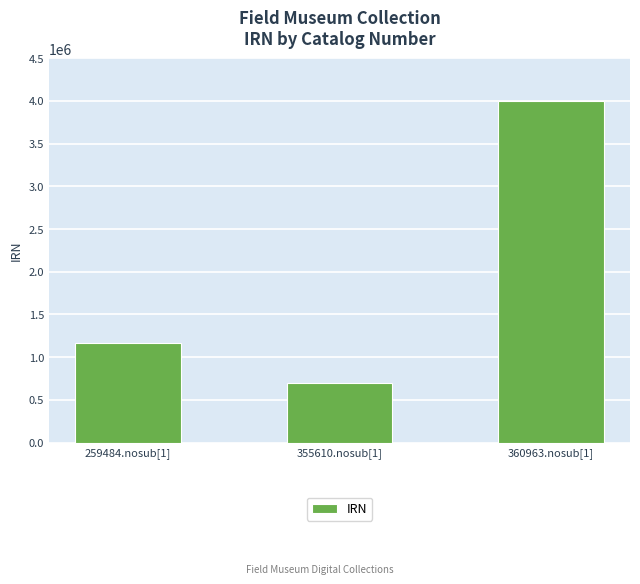

Reading left to right, what are all the values shown in this chart?

259484.nosub[1]=1168183	355610.nosub[1]=697782	360963.nosub[1]=3993610